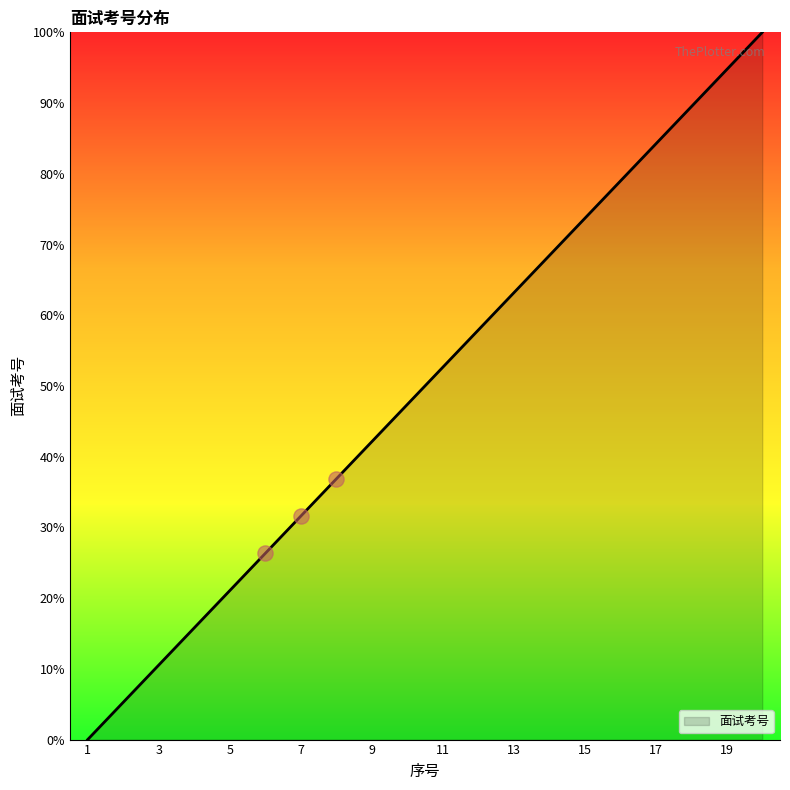

What is the greatest value displayed?

100.0